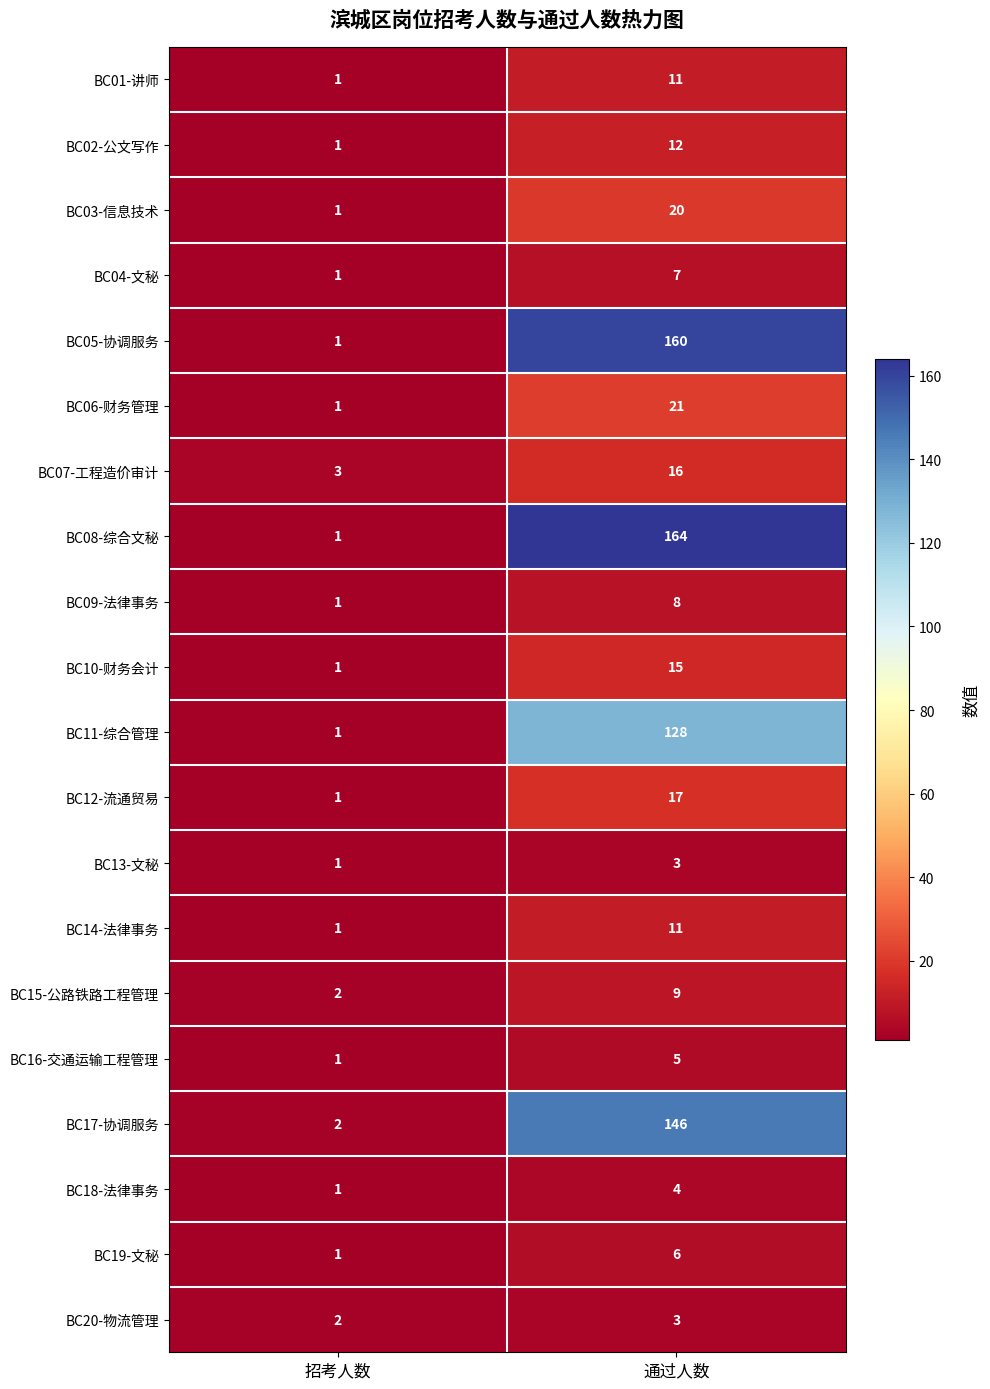

At which category is the sum across all series the highest?

通过人数